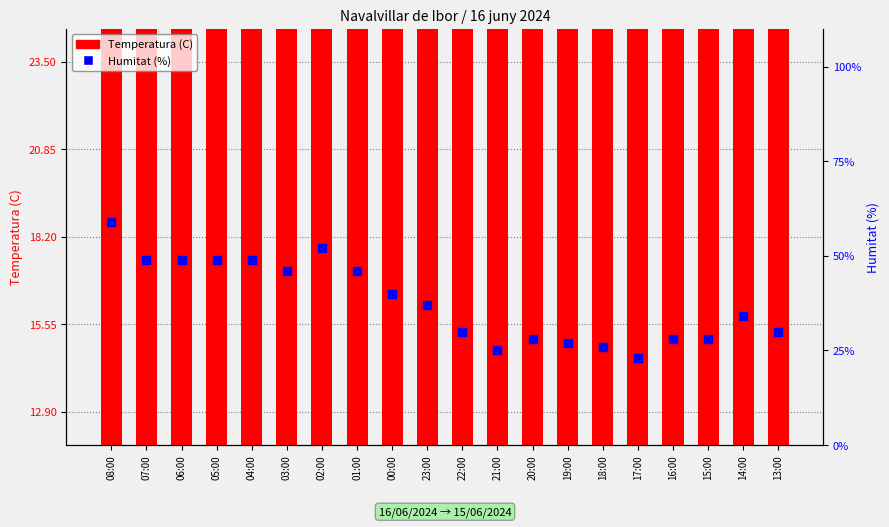

At which category is the sum across all series the highest?

08:00